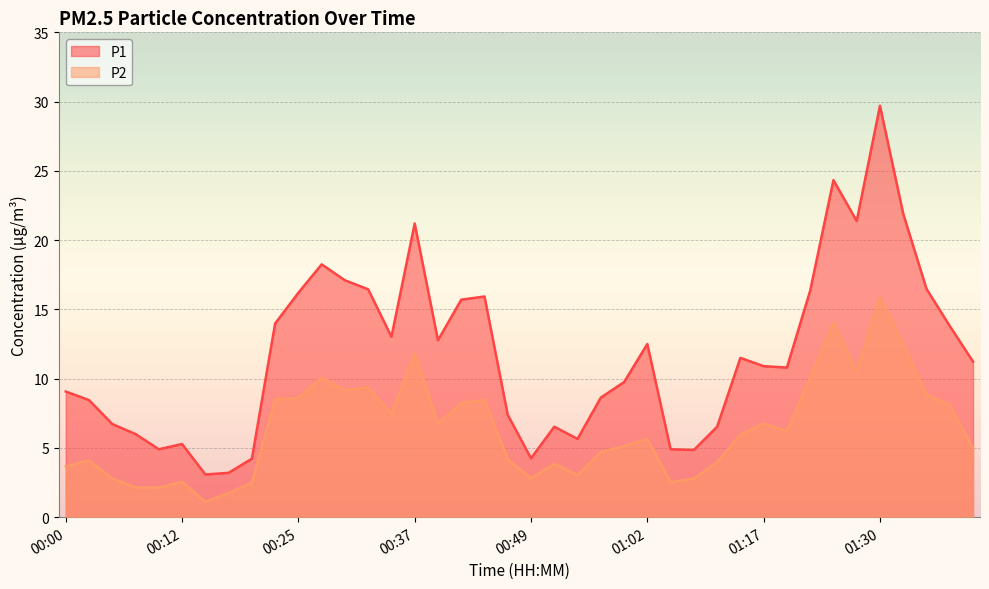

True or false: P1 and P2 cross at least once.

False